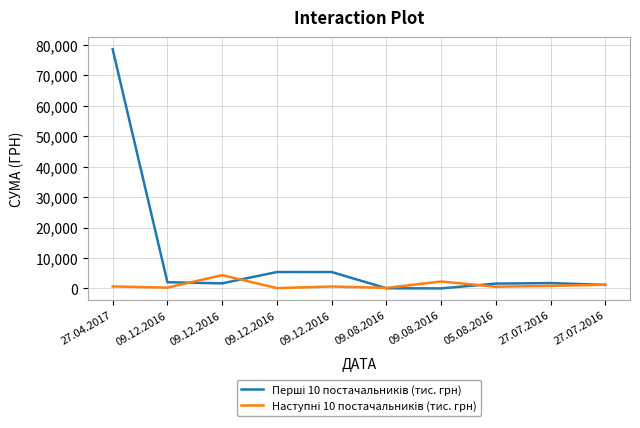

Does the chart have visible grid lines?

Yes